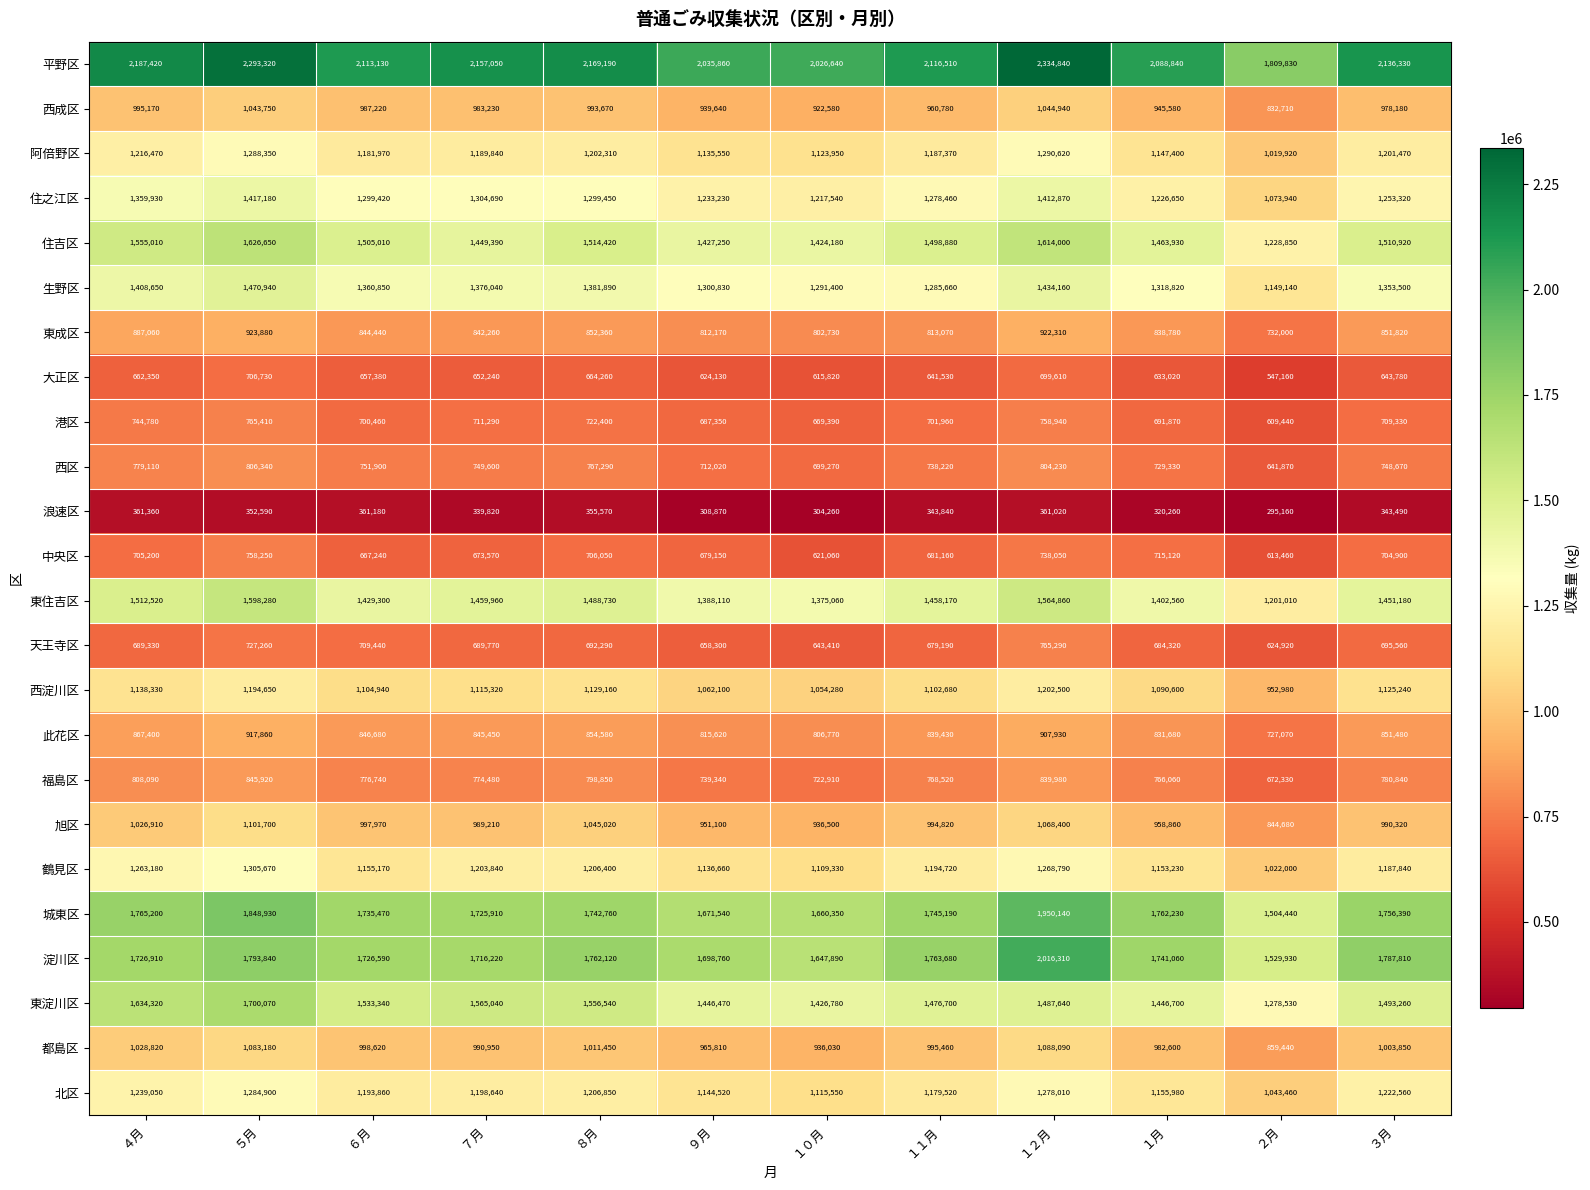

The value of 旭区 at １月 is 1373966. True or false?

False